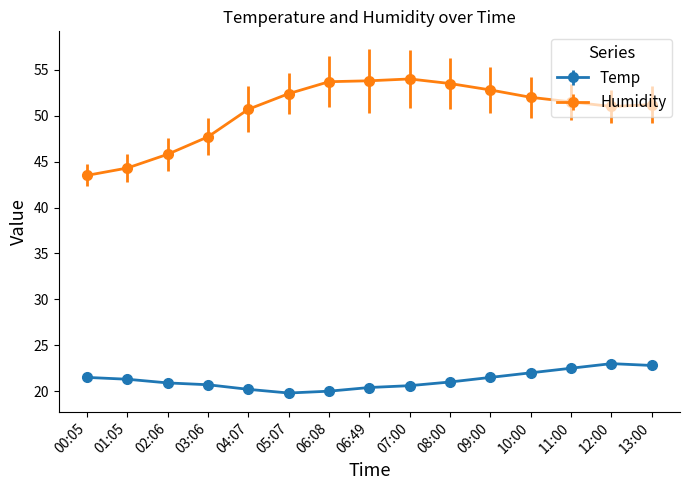

What are all the series names shown in the legend?

Temp, Humidity